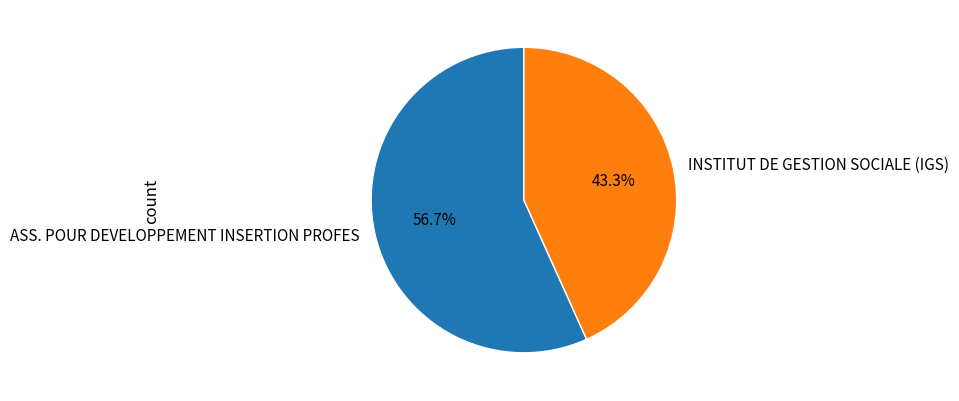

What portion of the pie excludes INSTITUT DE GESTION SOCIALE (IGS)?

56.7%